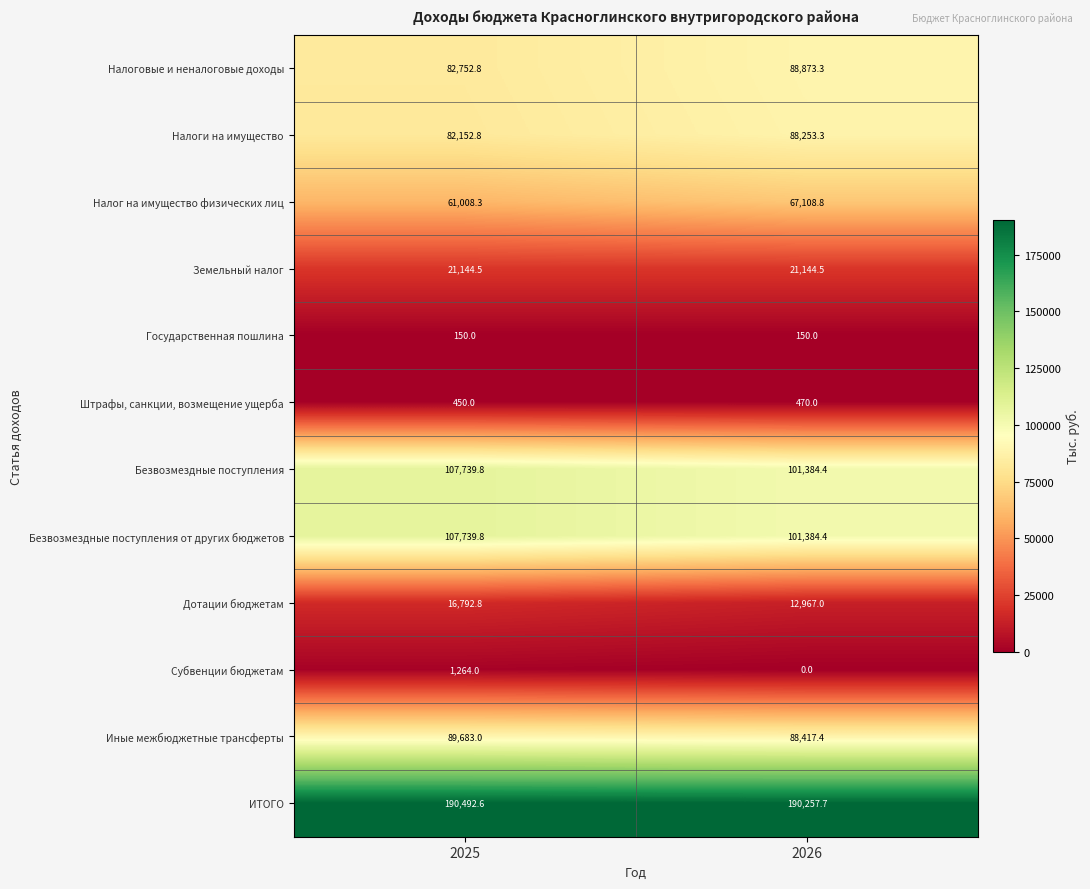

Where is Дотации бюджетам nearest to the value 14879?

2026